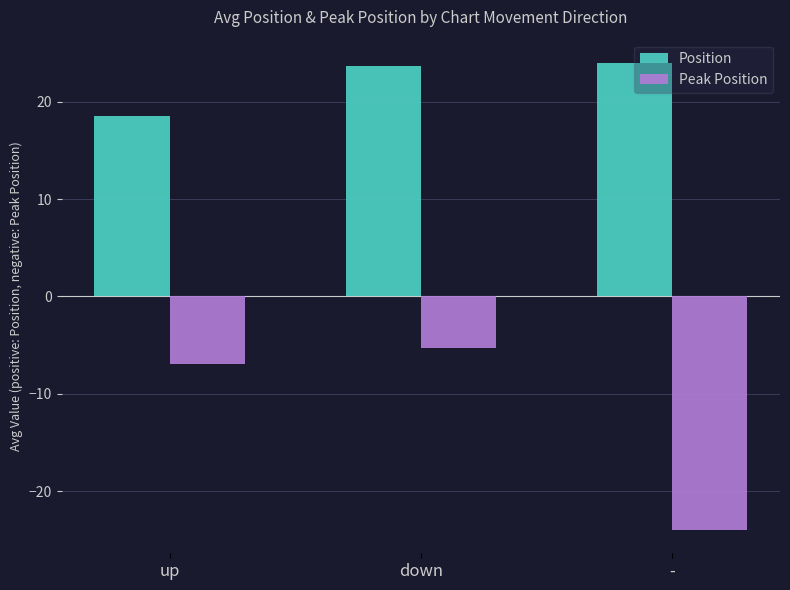

True or false: Position has a value of 24.0 at -.

True